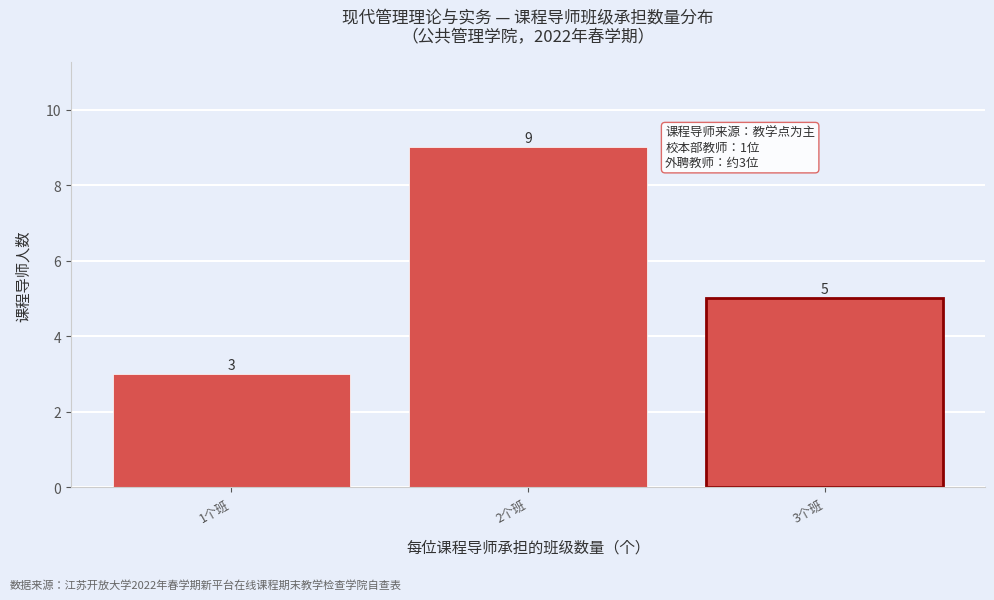

Reading left to right, list all the values displayed in this chart.

1个班=3	2个班=9	3个班=5